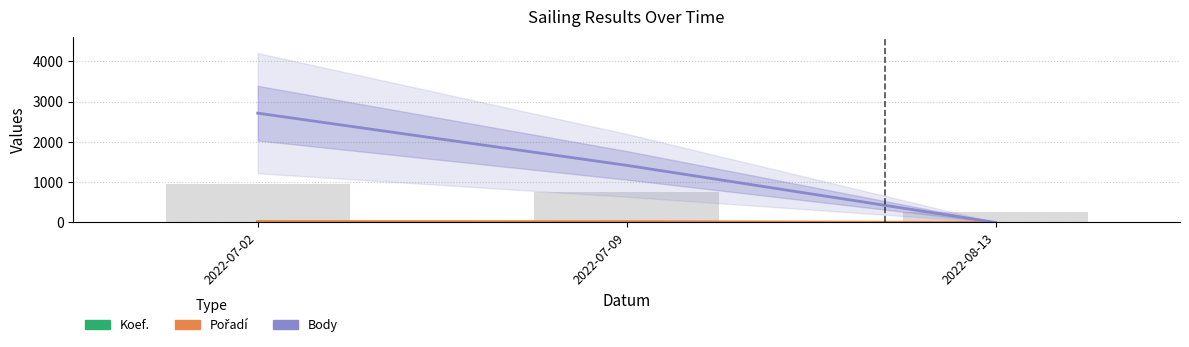

Which category has the highest value across all series?

2022-07-02